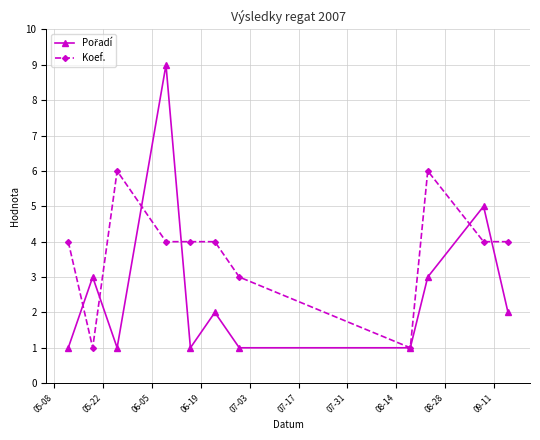

Which series has the largest total across all categories?

Koef.